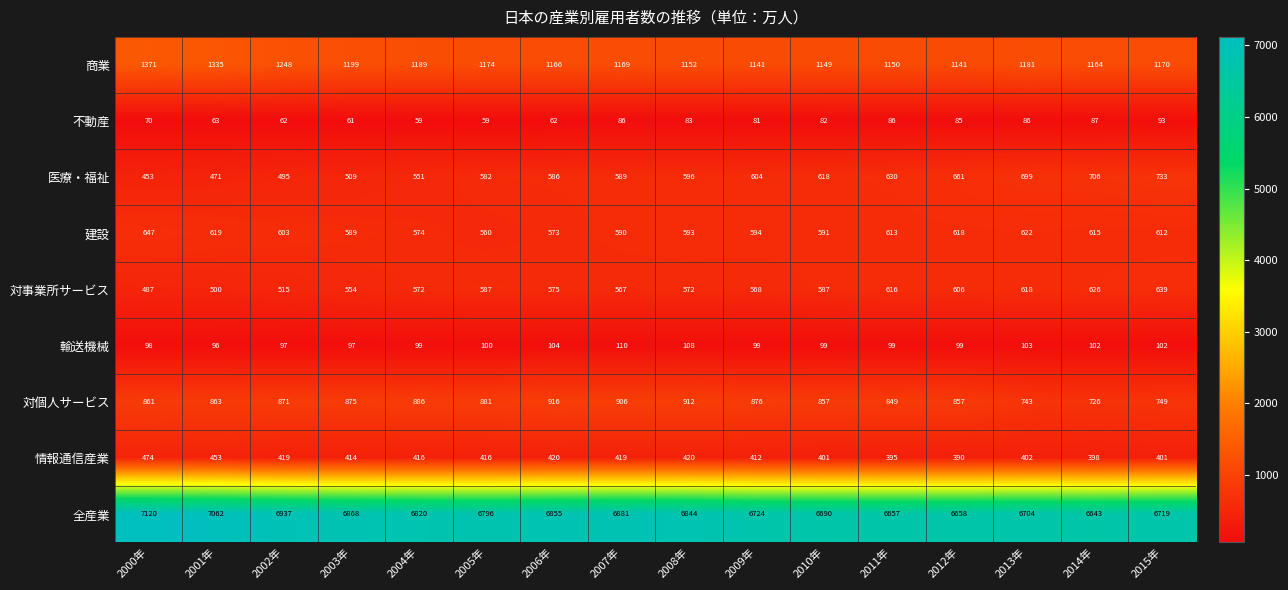

At which category does the chart reach its peak across all series?

2000年